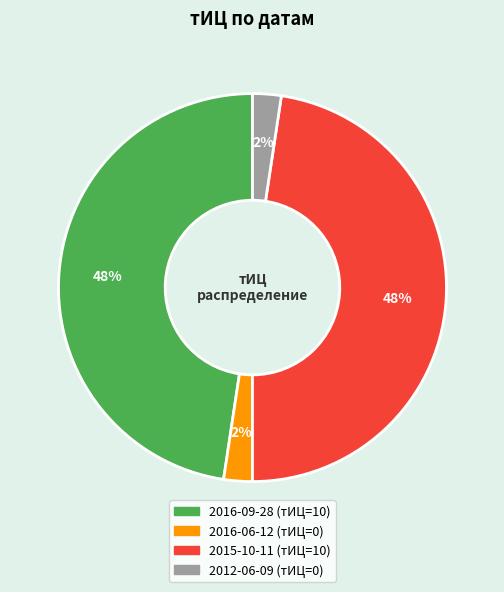

Does 2012-06-09 represent more than half of the total?

No